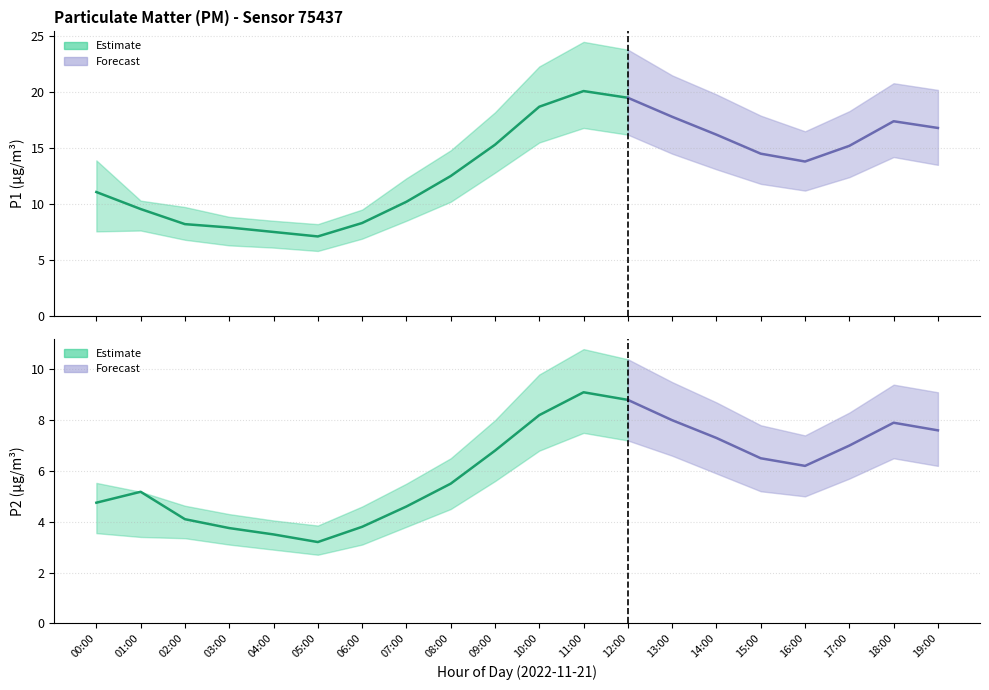

True or false: P1_lower and P2_lower intersect in this chart.

False